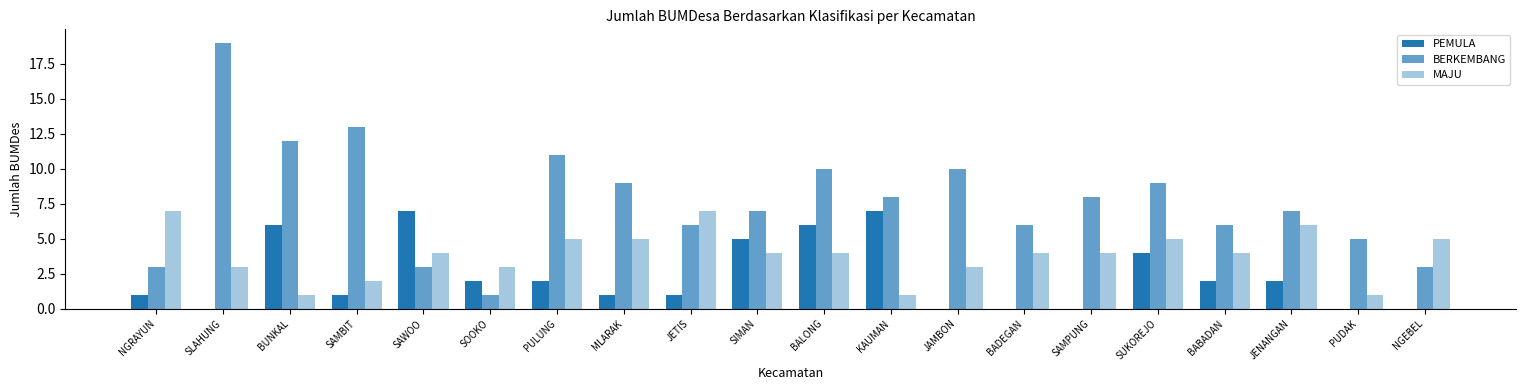

At which category does the chart reach its minimum across all series?

SLAHUNG